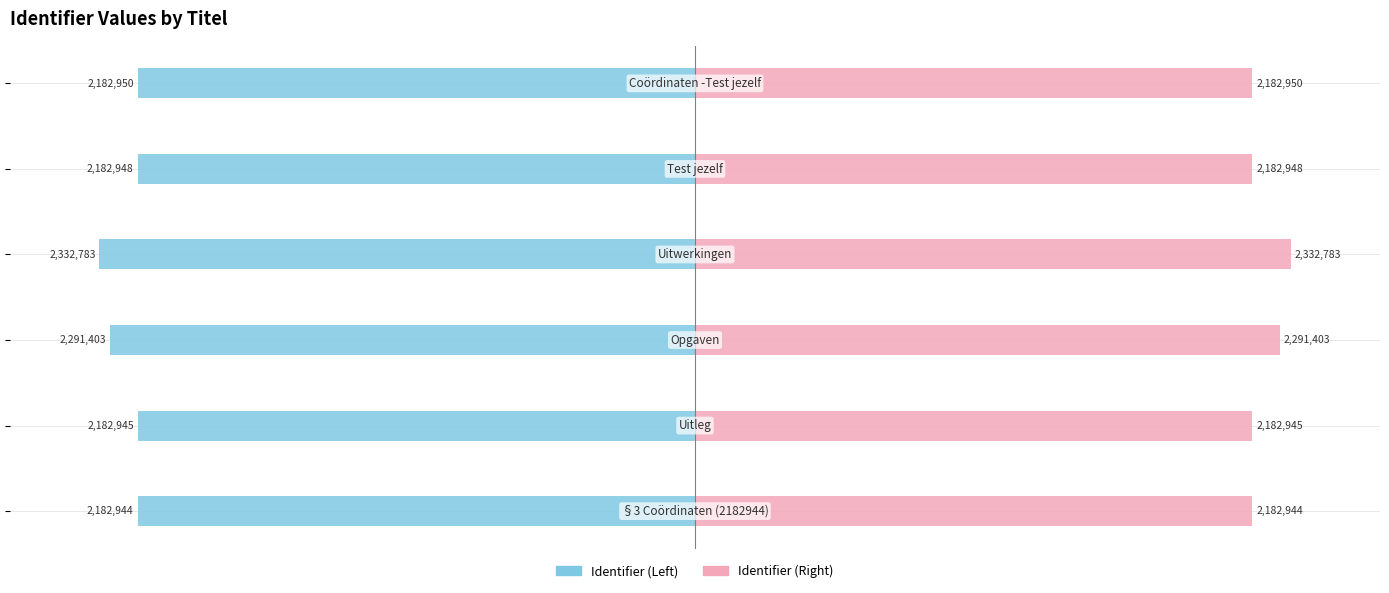

Reading left to right, extract all data points from this chart.

Identifier (Left): −3=-2182944	−2=-2182945	−1=-2291403	0=-2332783	1=-2182948	2=-2182950
Identifier (Right): −3=2182944	−2=2182945	−1=2291403	0=2332783	1=2182948	2=2182950